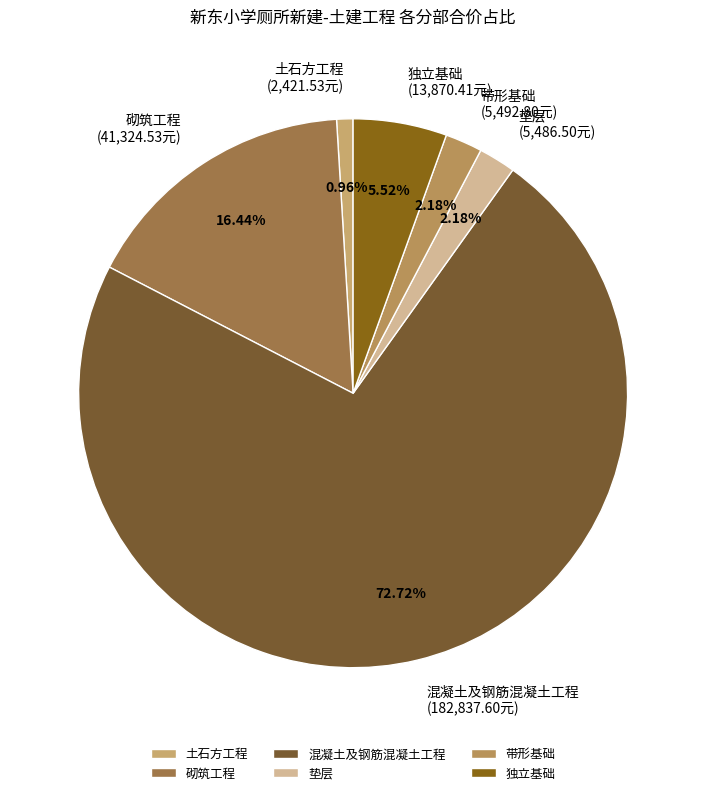

To the nearest percent, what is the difference between the largest and smallest slice percentages?

72%